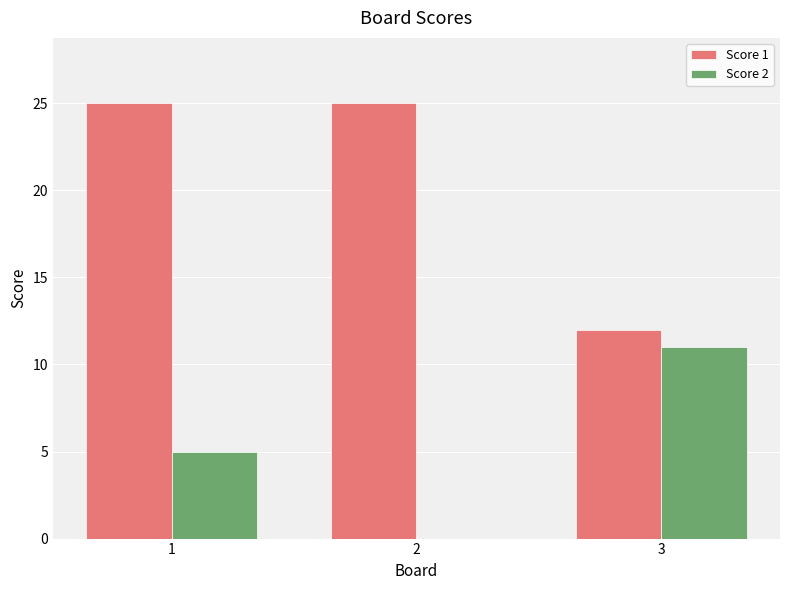

What is the sum of all Score 1 values?

62